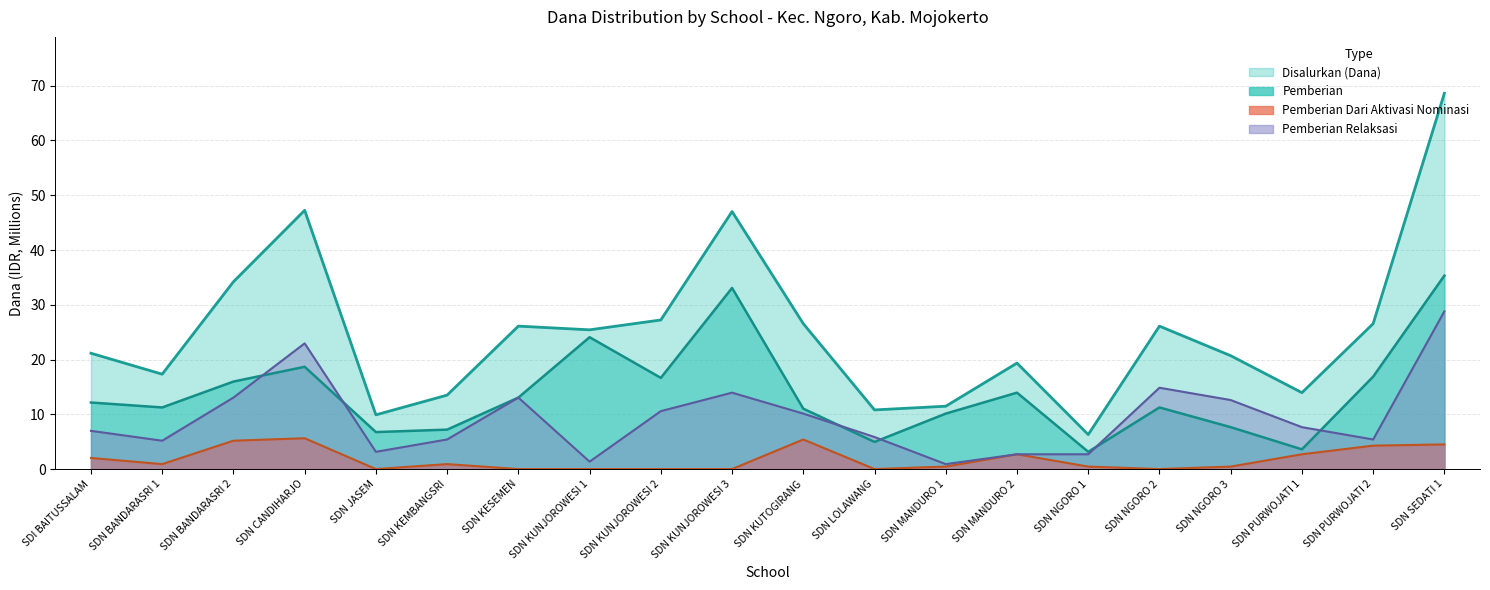

At which category is the sum across all series the highest?

SDN SEDATI 1